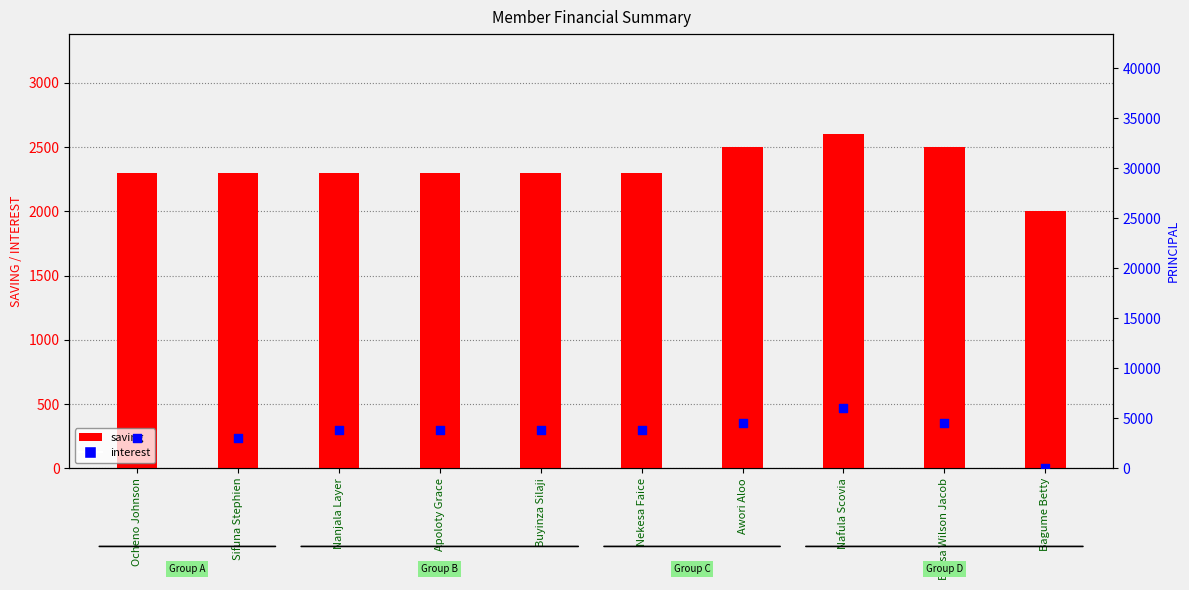

Which series reaches the minimum Y coordinate?

principal